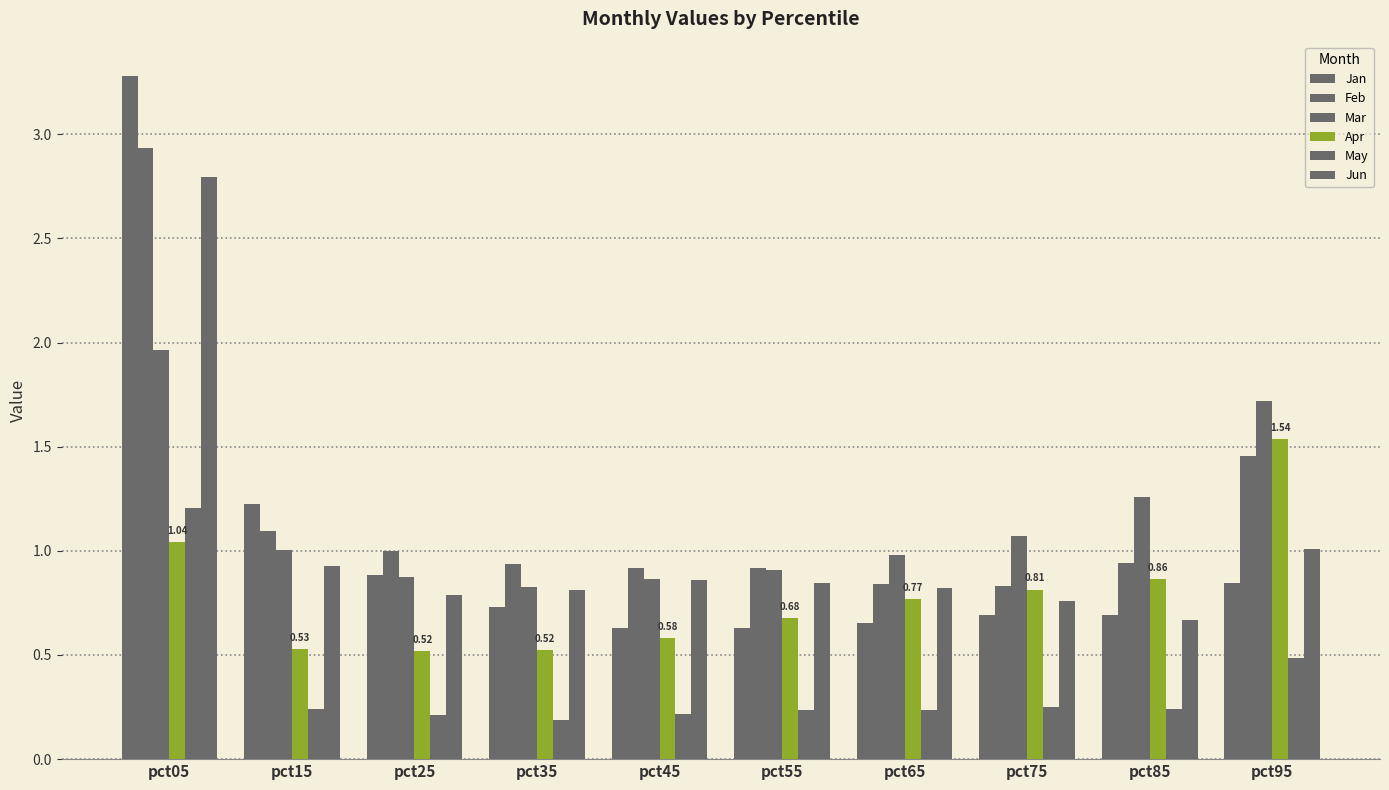

At which label does Jun reach its minimum?

pct85